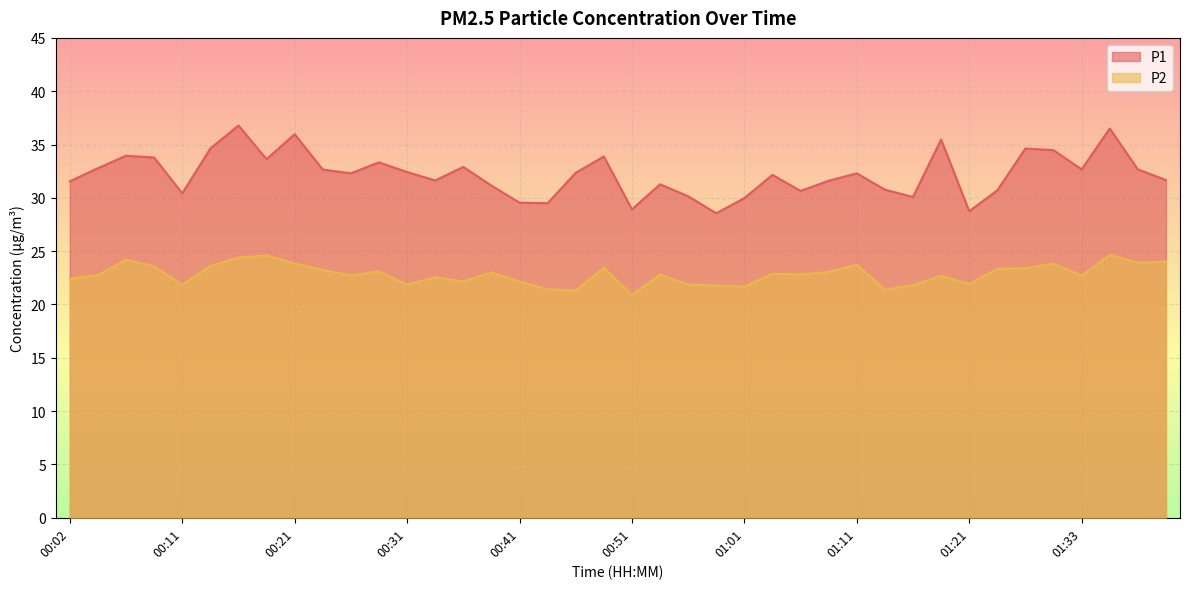

What is the lowest value of the P2 series?

20.9